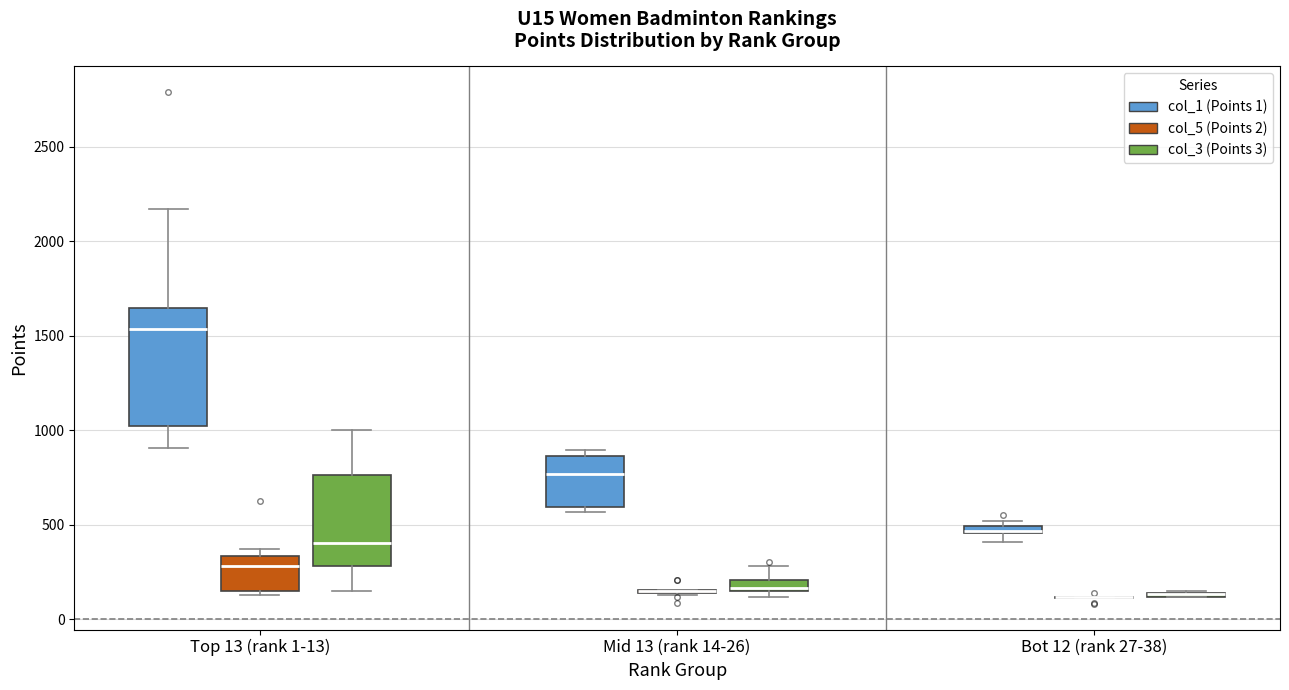

Where is the lower edge of the box for Bot 12 (rank 27-38) (col_3 (Points 3)) on the y-axis? The values are not printed on the chart, so give them approximately, as read against the axis.

100